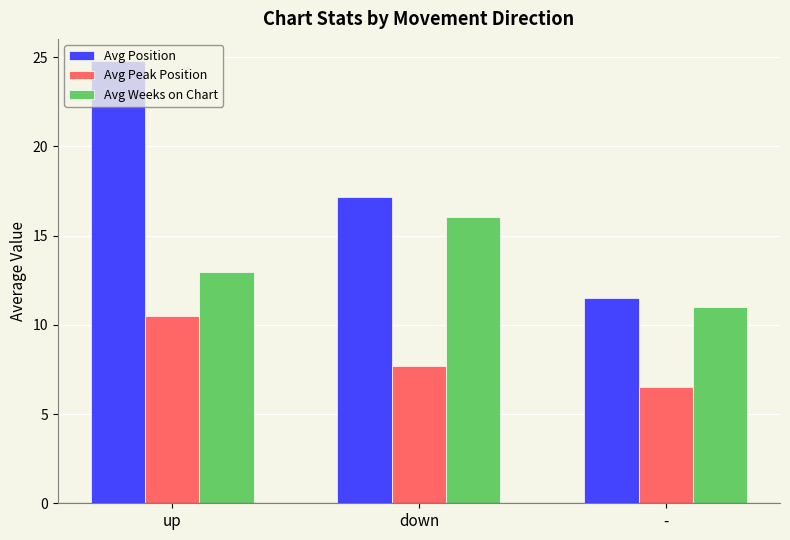

Rank the series by their average value, from lowest to highest.

Avg Peak Position, Avg Weeks on Chart, Avg Position